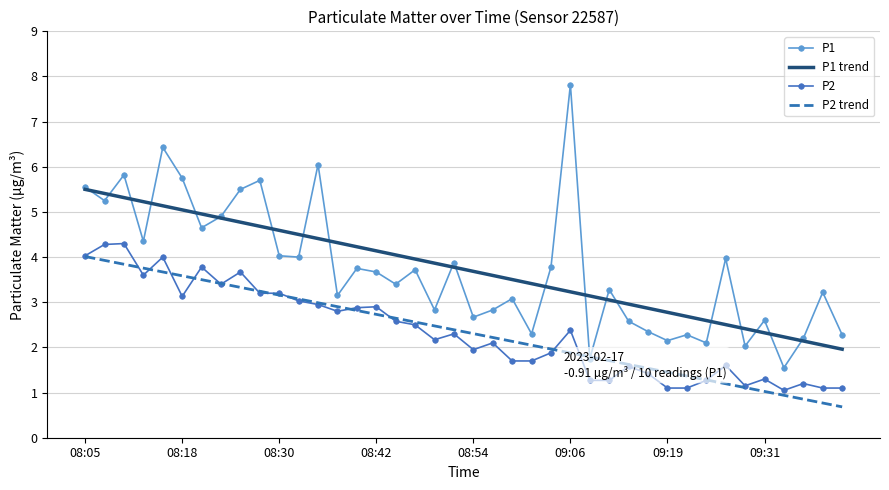

True or false: P1 and P2 cross at least once.

False